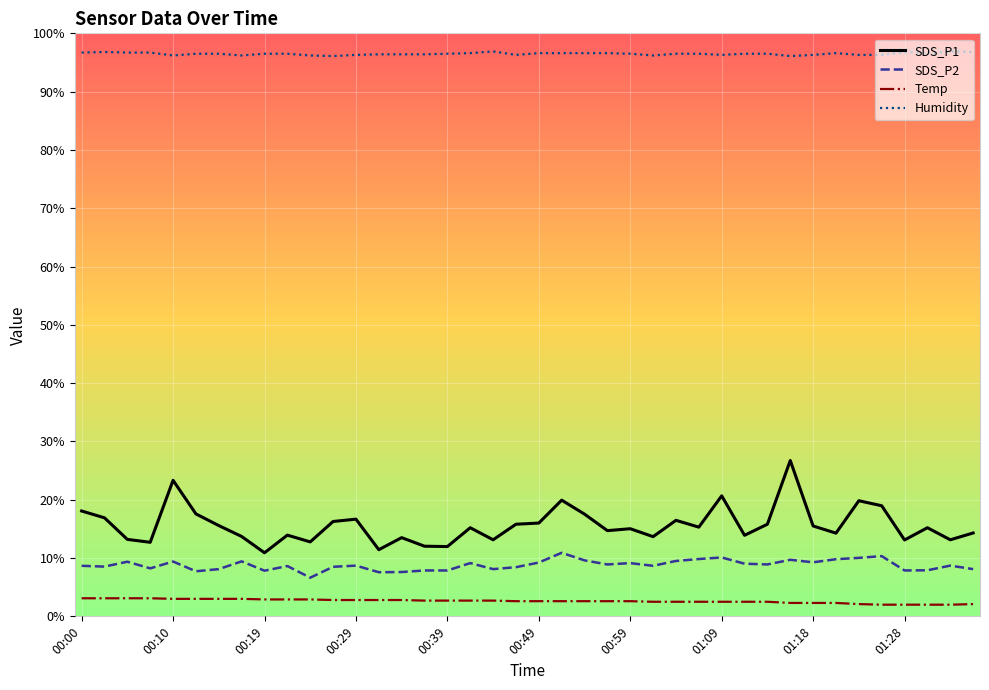

Which series has the widest spread of values?

SDS_P1